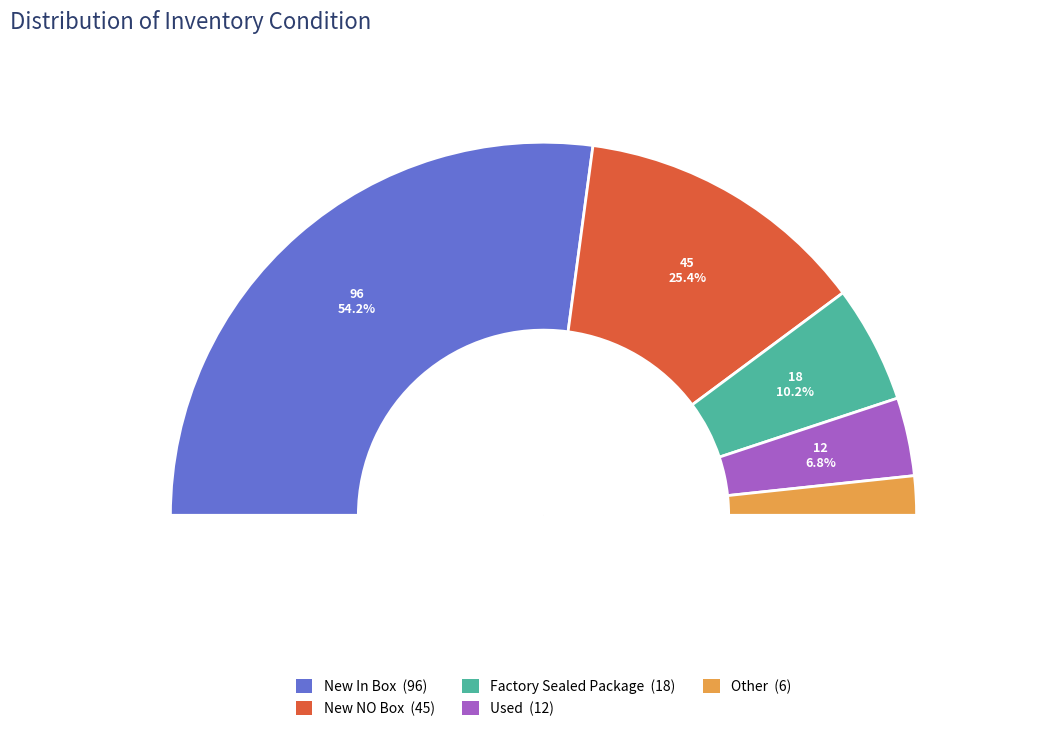

What percentage is the Used slice, to the nearest percent?

7%